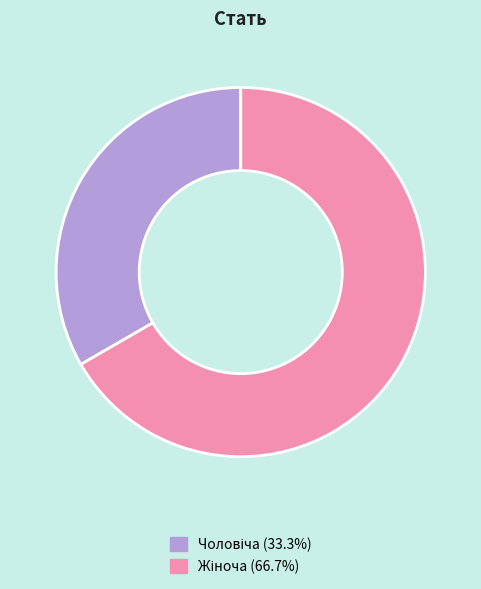

Is there a majority slice in this chart?

Yes